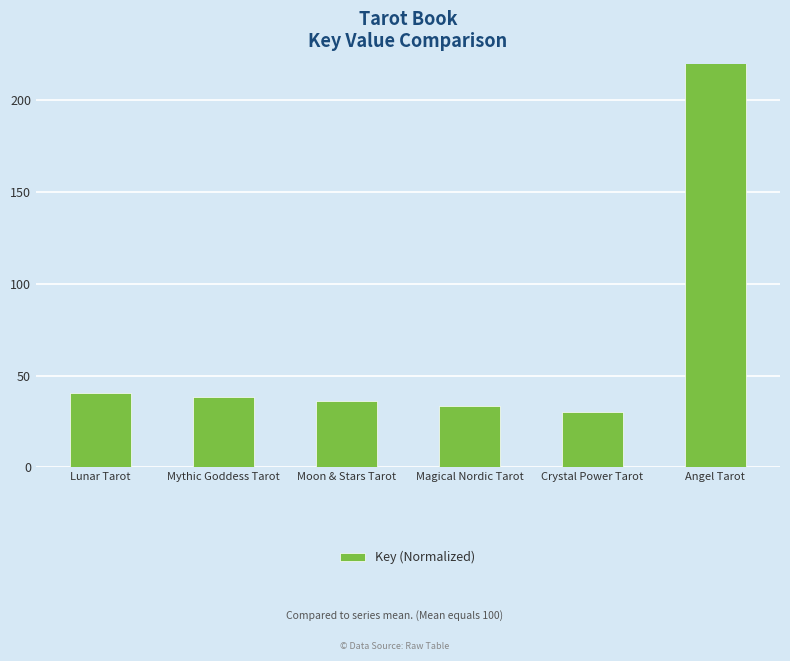

List the labels in order of value, largest first.

Angel Tarot, Lunar Tarot, Mythic Goddess Tarot, Moon & Stars Tarot, Magical Nordic Tarot, Crystal Power Tarot